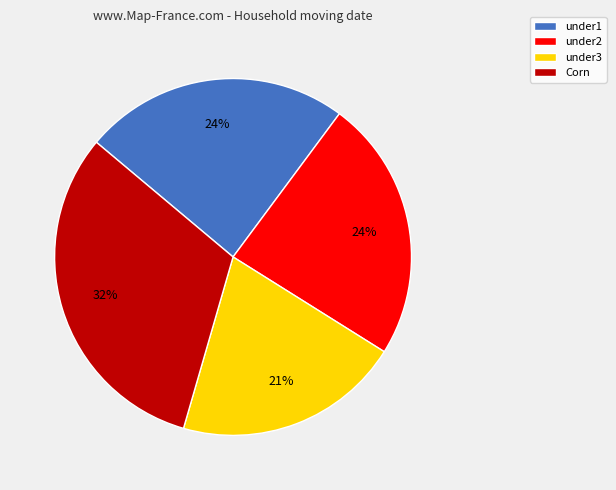

Approximately how many times larger is the value at Corn compared to under1?

1.3